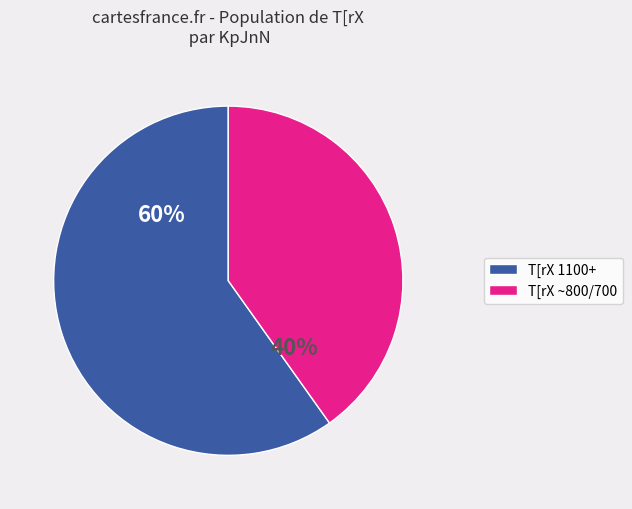

True or false: T[rX 1100+ accounts for 60% of the total.

True